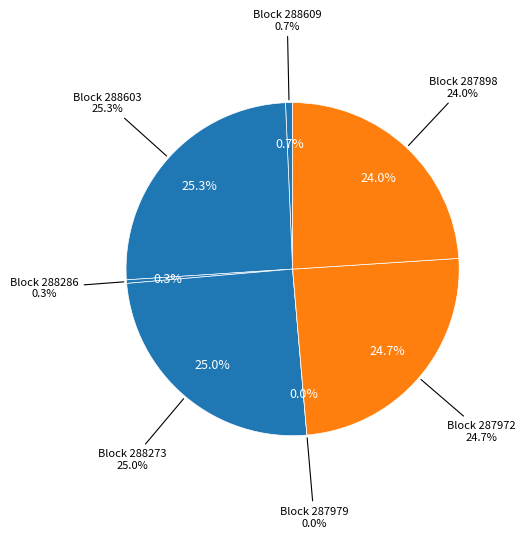

To the nearest percent, what portion does 288609 represent?

1%